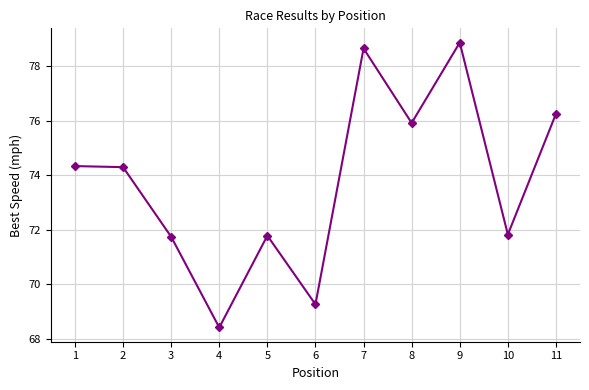

What is the difference between the maximum and minimum values?

10.4